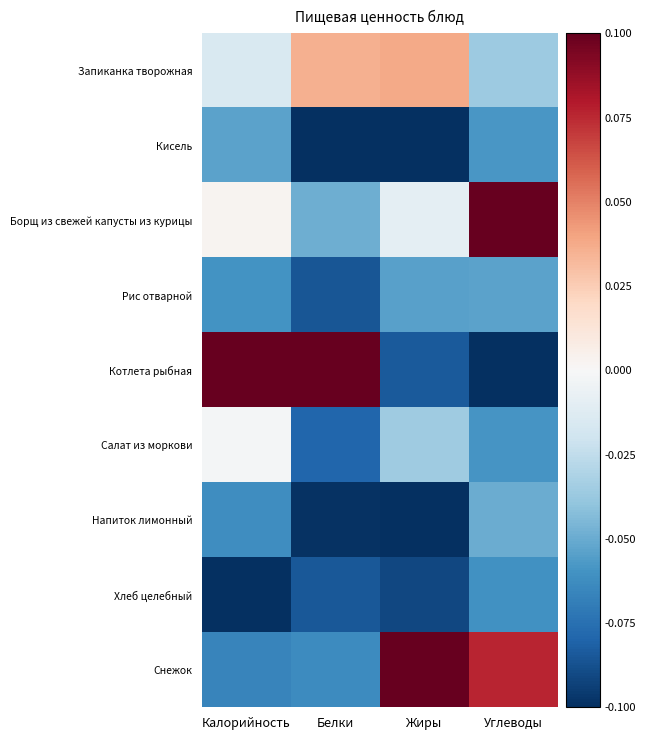

Reading right to left, what are all the values shown in this chart?

Запиканка творожная: Углеводы=-0.0	Жиры=0.0	Белки=0.0	Калорийность=-0.0
Кисель: Углеводы=-0.1	Жиры=-0.1	Белки=-0.1	Калорийность=-0.1
Борщ из свежей капусты из курицы: Углеводы=0.1	Жиры=-0.0	Белки=-0.0	Калорийность=0.0
Рис отварной: Углеводы=-0.1	Жиры=-0.1	Белки=-0.1	Калорийность=-0.1
Котлета рыбная: Углеводы=-0.1	Жиры=-0.1	Белки=0.1	Калорийность=0.1
Салат из моркови: Углеводы=-0.1	Жиры=-0.0	Белки=-0.1	Калорийность=-0.0
Напиток лимонный: Углеводы=-0.0	Жиры=-0.1	Белки=-0.1	Калорийность=-0.1
Хлеб целебный: Углеводы=-0.1	Жиры=-0.1	Белки=-0.1	Калорийность=-0.1
Снежок: Углеводы=0.1	Жиры=0.1	Белки=-0.1	Калорийность=-0.1